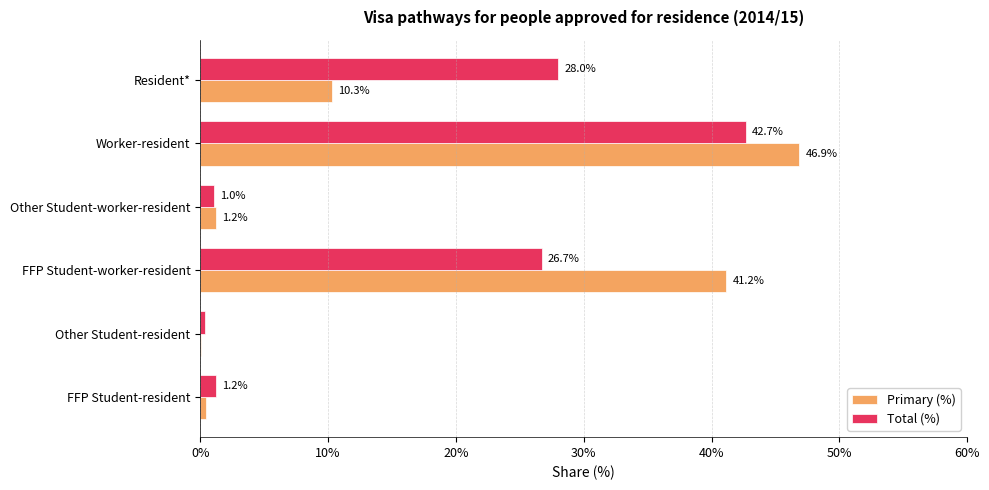

The Total (%) series shows 46.9 at Resident*. True or false?

False